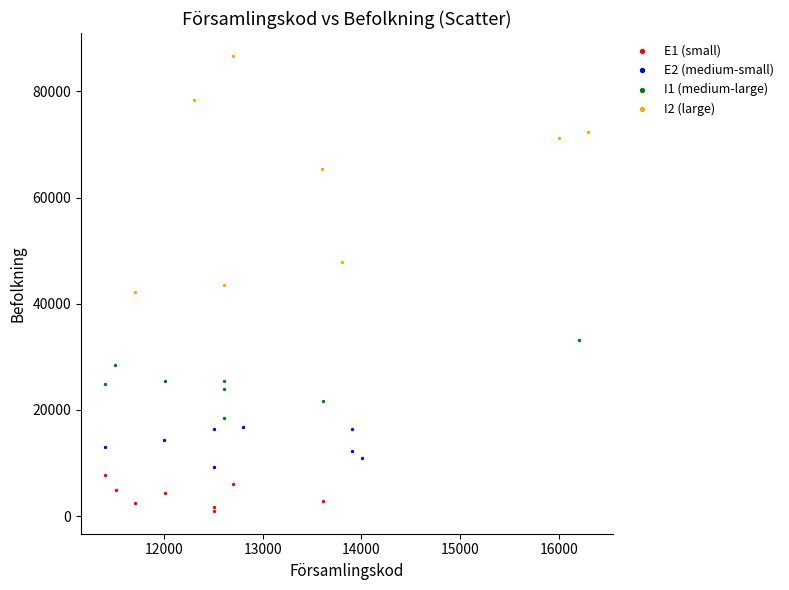

Which series contains the highest Y value?

I2 (large)